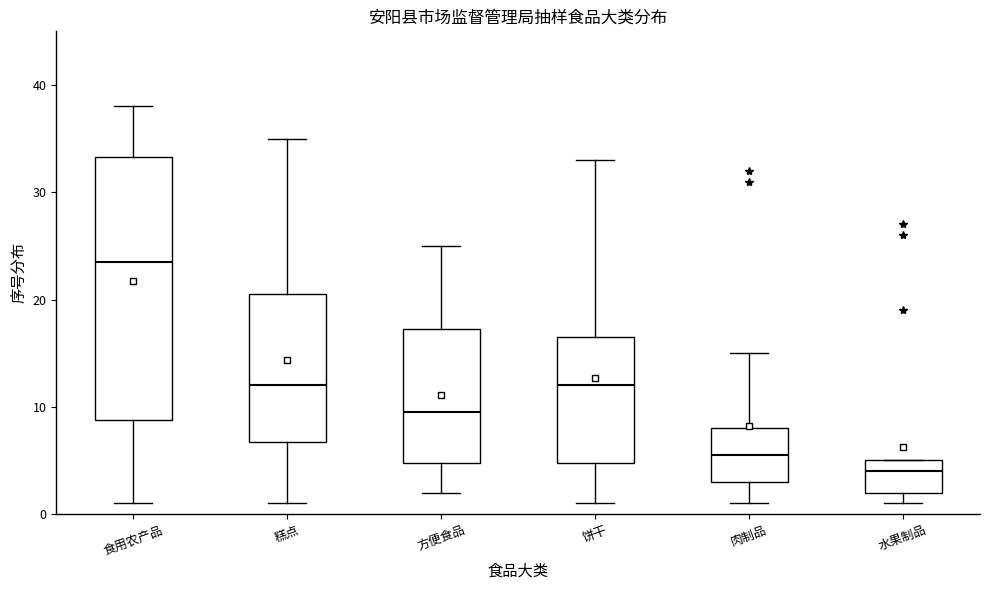

Where is the lower edge of the box for 方便食品 on the y-axis? The values are not printed on the chart, so give them approximately, as read against the axis.

5